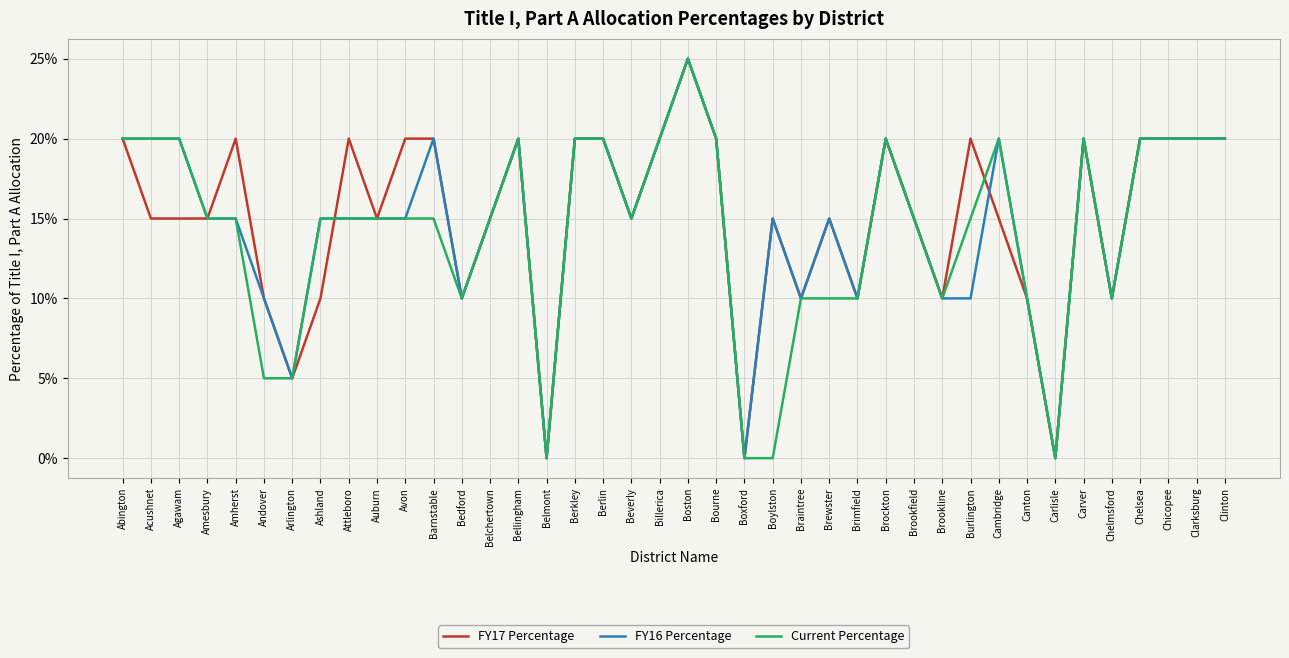

Does the chart display data point markers on the line(s)?

No